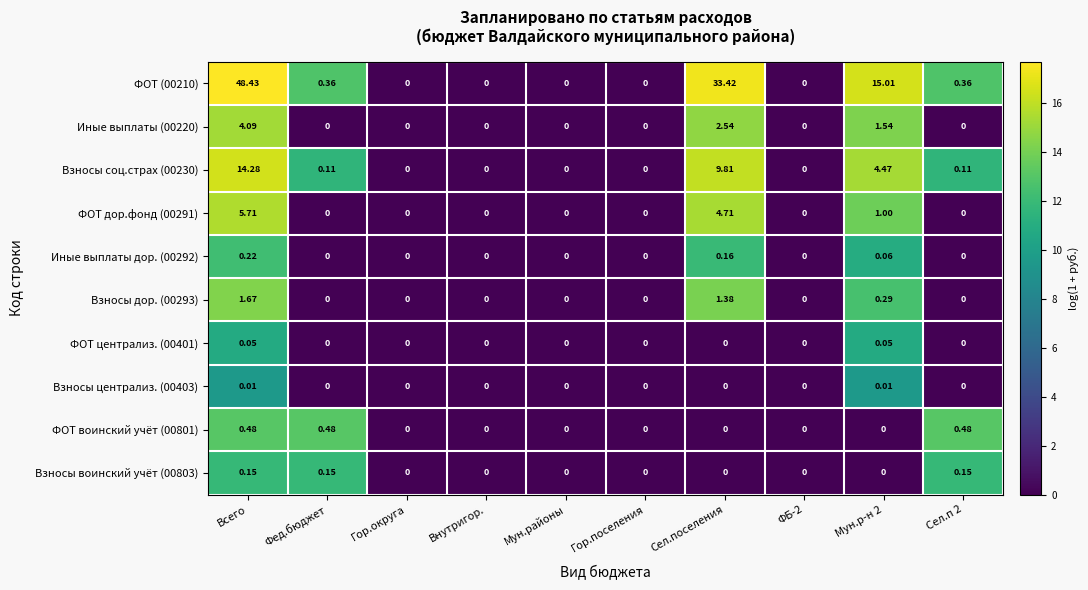

Which category has the highest value across all series?

Всего